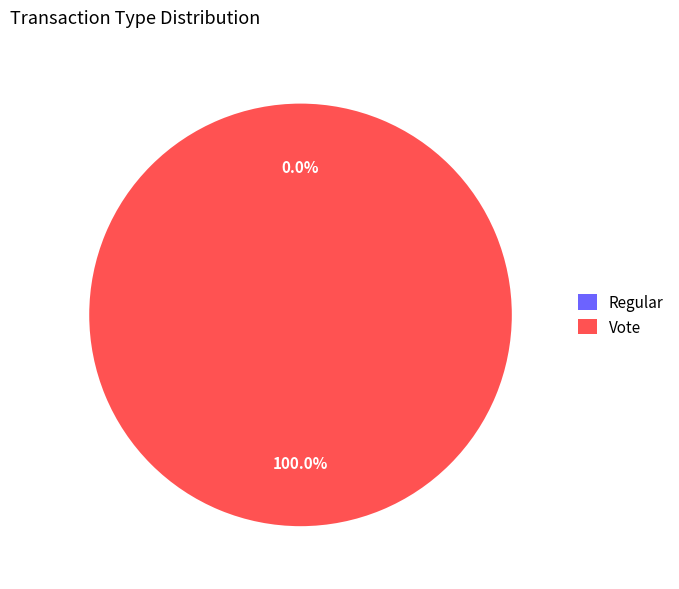

Which has a higher value, Vote or Regular?

Vote